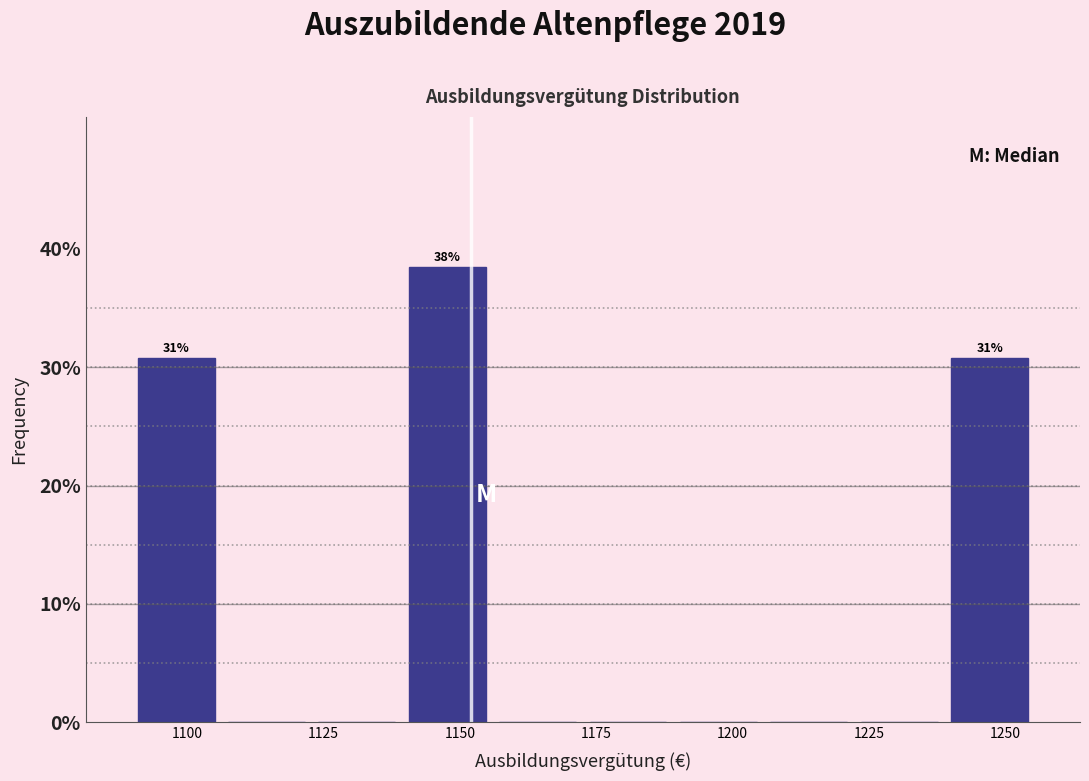

Read against the x-axis, roughly where is the centre of the tallest bar?

1150